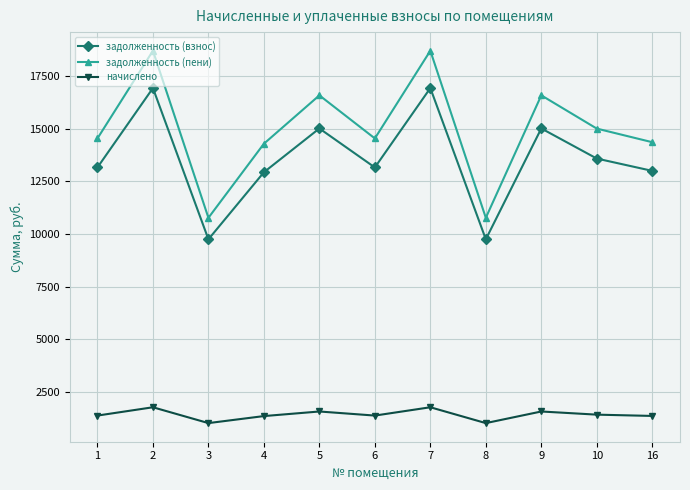

True or false: задолженность (пени) and задолженность (взнос) cross at least once.

False